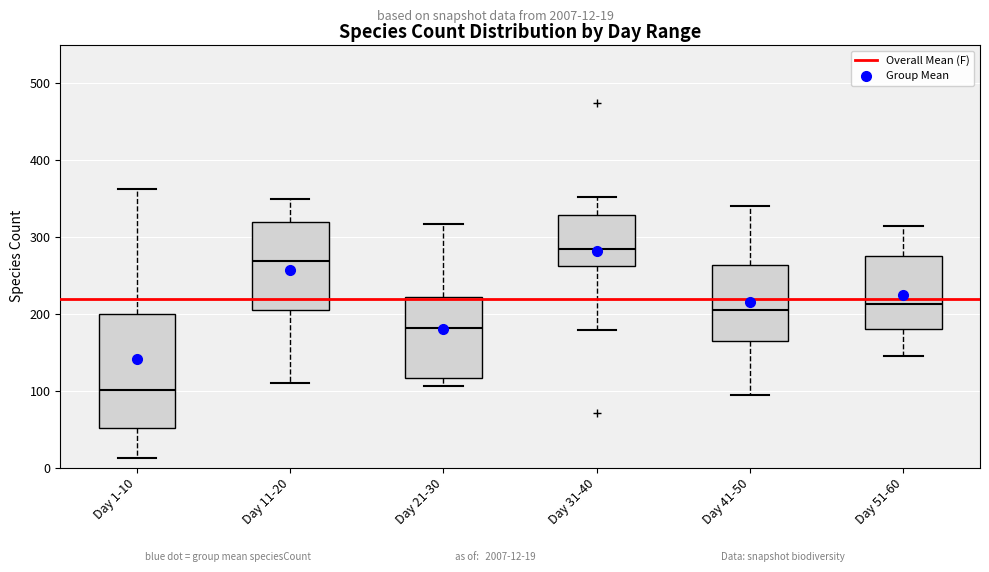

Reading left to right, transcribe this box plot: for each box, give where its median line is, the range the box spans, and where its two whiskers end, as read against the y-axis. The values are not printed on the chart, so give them approximately, as read against the axis.

Day 1-10: median 100, box 50 to 200, whiskers 10 to 360
Day 11-20: median 270, box 200 to 320, whiskers 110 to 350
Day 21-30: median 180, box 120 to 220, whiskers 110 to 320
Day 31-40: median 290, box 260 to 330, whiskers 180 to 350
Day 41-50: median 210, box 170 to 260, whiskers 100 to 340
Day 51-60: median 210, box 180 to 280, whiskers 150 to 320